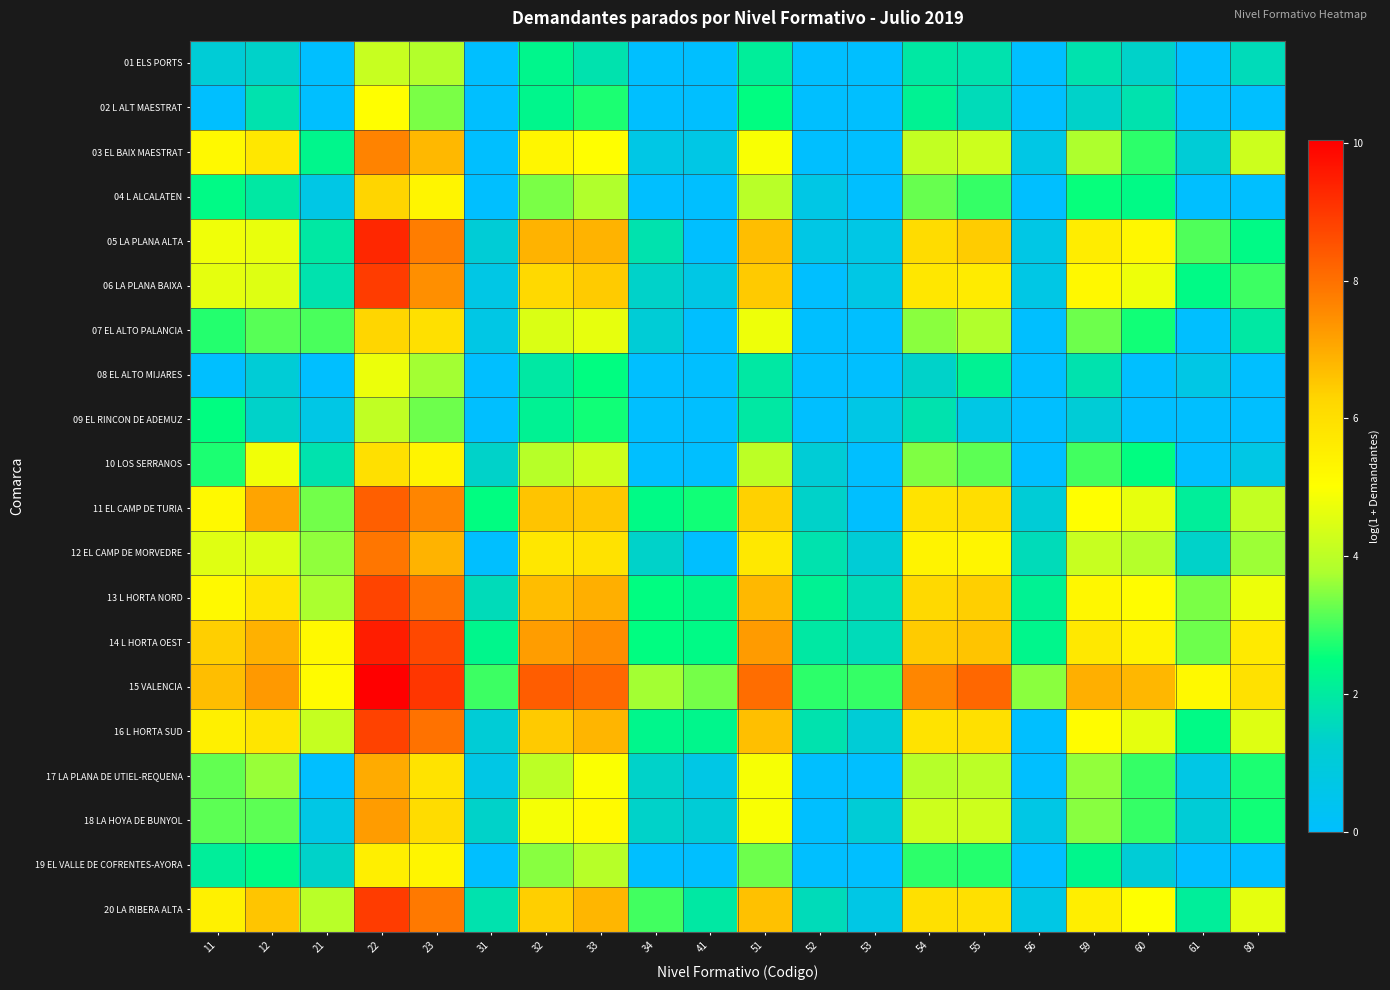

Reading left to right, extract all data points from this chart.

01 ELS PORTS: 11=1.1	12=1.4	21=0.0	22=4.2	23=3.9	31=0.0	32=2.3	33=1.8	34=0.0	41=0.0	51=2.1	52=0.0	53=0.0	54=1.9	55=1.8	56=0.0	59=1.8	60=1.4	61=0.0	80=1.6
02 L ALT MAESTRAT: 11=0.0	12=1.8	21=0.0	22=5.0	23=3.4	31=0.0	32=2.3	33=2.7	34=0.0	41=0.0	51=2.5	52=0.0	53=0.0	54=2.2	55=1.6	56=0.0	59=1.4	60=1.8	61=0.0	80=0.0
03 EL BAIX MAESTRAT: 11=5.2	12=5.7	21=2.3	22=7.7	23=6.8	31=0.0	32=5.3	33=5.0	34=0.7	41=0.7	51=4.9	52=0.0	53=0.0	54=4.1	55=4.2	56=0.7	59=3.8	60=2.8	61=1.1	80=4.2
04 L ALCALATEN: 11=2.4	12=1.9	21=0.7	22=6.3	23=5.3	31=0.0	32=3.4	33=3.8	34=0.0	41=0.0	51=4.0	52=0.7	53=0.0	54=3.3	55=2.9	56=0.0	59=2.6	60=2.4	61=0.0	80=0.0
05 LA PLANA ALTA: 11=4.8	12=4.7	21=1.9	22=9.3	23=7.8	31=1.1	32=6.9	33=6.9	34=1.8	41=0.0	51=6.7	52=0.7	53=0.7	54=6.1	55=6.4	56=0.7	59=5.6	60=5.2	61=3.1	80=2.4
06 LA PLANA BAIXA: 11=4.6	12=4.5	21=1.8	22=8.9	23=7.5	31=0.7	32=6.2	33=6.4	34=1.4	41=0.7	51=6.5	52=0.0	53=0.7	54=5.7	55=5.6	56=0.7	59=5.2	60=4.8	61=2.4	80=2.9
07 EL ALTO PALANCIA: 11=2.8	12=3.1	21=3.0	22=6.3	23=6.0	31=0.7	32=4.5	33=4.7	34=1.1	41=0.0	51=4.8	52=0.0	53=0.0	54=3.5	55=3.8	56=0.0	59=3.3	60=2.6	61=0.0	80=1.9
08 EL ALTO MIJARES: 11=0.0	12=1.1	21=0.0	22=4.7	23=3.7	31=0.0	32=1.9	33=2.5	34=0.0	41=0.0	51=1.9	52=0.0	53=0.0	54=1.4	55=2.2	56=0.0	59=1.8	60=0.0	61=0.7	80=0.0
09 EL RINCON DE ADEMUZ: 11=2.5	12=1.4	21=0.7	22=4.1	23=3.3	31=0.0	32=2.2	33=2.6	34=0.0	41=0.0	51=1.9	52=0.0	53=0.7	54=1.8	55=0.7	56=0.0	59=1.1	60=0.0	61=0.0	80=0.0
10 LOS SERRANOS: 11=2.7	12=4.8	21=1.8	22=6.0	23=5.3	31=1.4	32=3.9	33=4.3	34=0.0	41=0.0	51=4.0	52=1.1	53=0.0	54=3.4	55=3.2	56=0.0	59=3.0	60=2.5	61=0.0	80=0.7
11 EL CAMP DE TURIA: 11=5.2	12=7.1	21=3.3	22=8.3	23=7.6	31=2.5	32=6.6	33=6.5	34=2.4	41=2.6	51=6.4	52=1.4	53=0.0	54=5.9	55=6.0	56=1.1	59=5.0	60=4.7	61=2.1	80=4.1
12 EL CAMP DE MORVEDRE: 11=4.5	12=4.5	21=3.6	22=7.9	23=6.9	31=0.0	32=5.8	33=5.9	34=1.4	41=0.0	51=5.7	52=1.8	53=1.1	54=5.4	55=5.3	56=1.6	59=4.2	60=3.9	61=1.4	80=3.7
13 L HORTA NORD: 11=5.2	12=5.8	21=3.8	22=8.8	23=7.9	31=1.6	32=6.7	33=6.9	34=2.5	41=2.3	51=6.8	52=2.2	53=1.6	54=6.2	55=6.4	56=2.2	59=5.3	60=5.1	61=3.4	80=4.8
14 L HORTA OEST: 11=6.4	12=6.9	21=5.2	22=9.5	23=8.7	31=2.3	32=7.2	33=7.5	34=2.5	41=2.4	51=7.3	52=1.9	53=1.6	54=6.5	55=6.6	56=2.3	59=5.7	60=5.4	61=3.3	80=5.7
15 VALENCIA: 11=6.7	12=7.3	21=5.1	22=10.0	23=9.0	31=2.9	32=8.3	33=8.1	34=3.7	41=3.4	51=8.1	52=2.8	53=2.9	54=7.6	55=8.2	56=3.5	59=6.9	60=6.8	61=5.2	80=5.9
16 L HORTA SUD: 11=5.5	12=5.8	21=4.1	22=8.8	23=8.0	31=1.1	32=6.5	33=6.8	34=2.3	41=2.3	51=6.7	52=1.8	53=1.1	54=5.9	55=6.0	56=0.0	59=5.1	60=4.6	61=2.4	80=4.5
17 LA PLANA DE UTIEL-REQUENA: 11=3.2	12=3.6	21=0.0	22=7.0	23=5.9	31=0.7	32=4.0	33=5.0	34=1.4	41=0.7	51=4.9	52=0.0	53=0.0	54=3.9	55=4.0	56=0.0	59=3.6	60=2.9	61=0.7	80=2.7
18 LA HOYA DE BUNYOL: 11=3.2	12=3.2	21=0.7	22=7.2	23=6.1	31=1.4	32=4.9	33=5.2	34=1.4	41=1.1	51=4.9	52=0.0	53=1.1	54=4.3	55=4.3	56=0.7	59=3.5	60=2.9	61=1.1	80=2.6
19 EL VALLE DE COFRENTES-AYORA: 11=2.1	12=2.4	21=1.4	22=5.5	23=5.3	31=0.0	32=3.5	33=3.9	34=0.0	41=0.0	51=3.3	52=0.0	53=0.0	54=2.8	55=2.8	56=0.0	59=2.3	60=1.1	61=0.0	80=0.0
20 LA RIBERA ALTA: 11=5.4	12=6.6	21=4.0	22=8.9	23=7.8	31=1.8	32=6.4	33=6.8	34=3.0	41=1.9	51=6.6	52=1.6	53=0.7	54=6.0	55=6.0	56=0.7	59=5.5	60=5.0	61=2.1	80=4.6